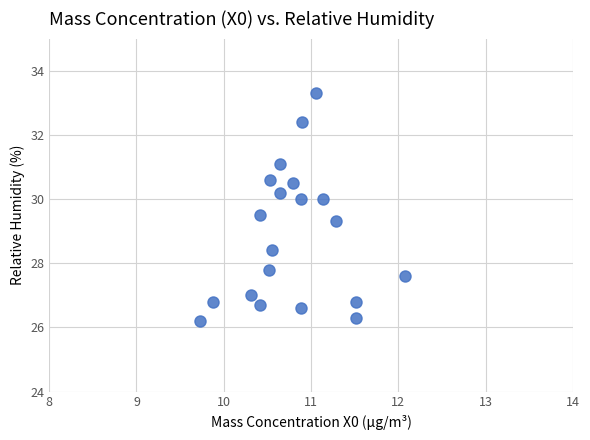

What Y value in the scatter plot is closest to 29?

29.3